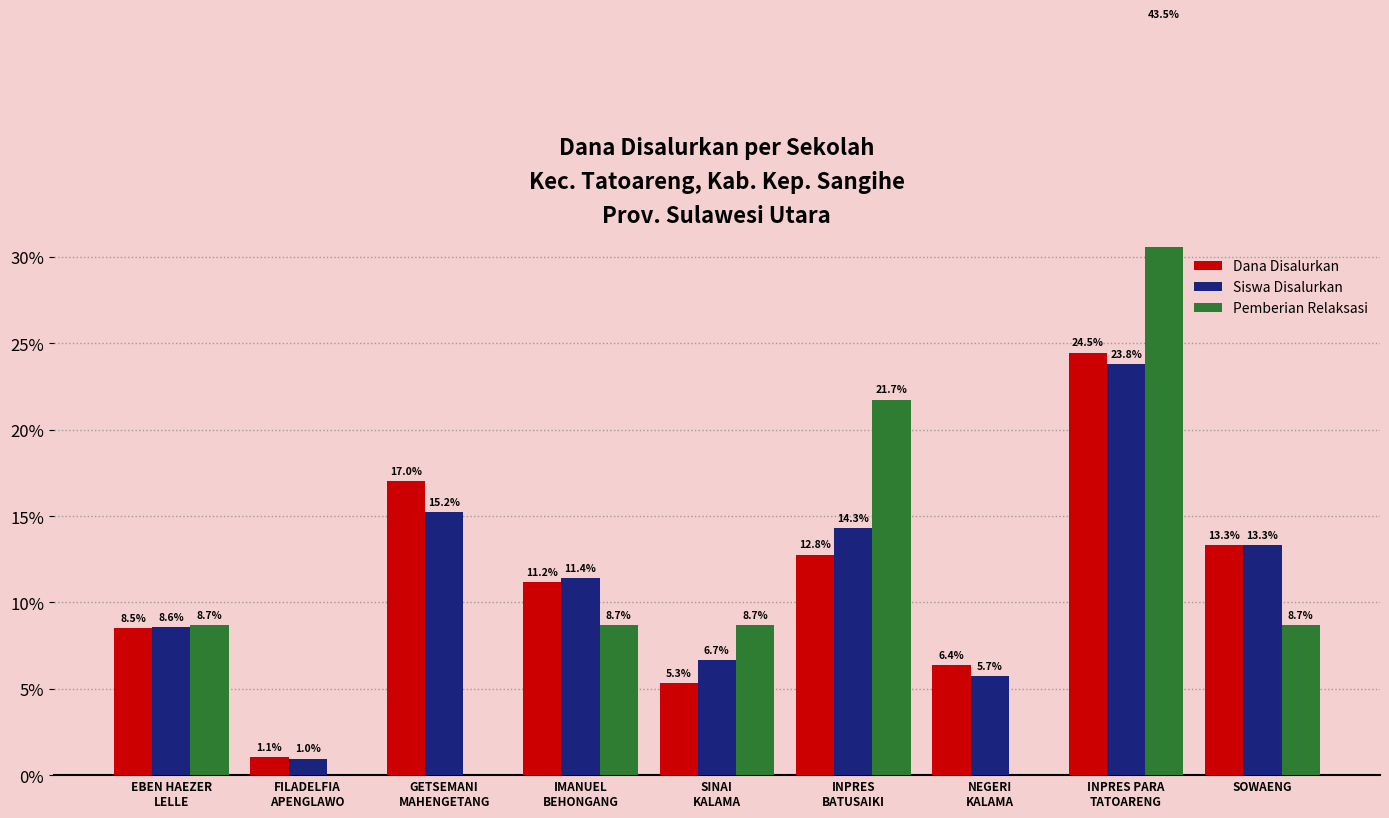

What is the maximum value for Dana Disalurkan?

24.5